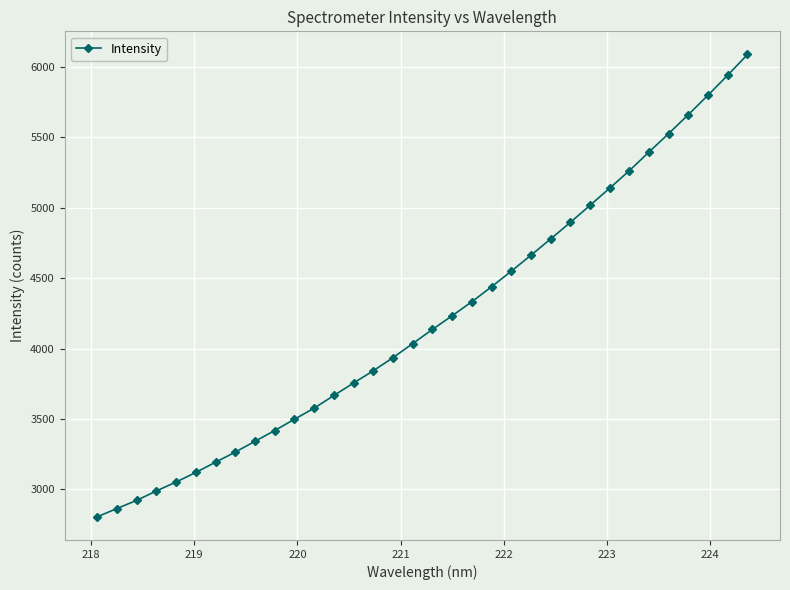

What is the maximum value shown in the chart?

6090.2